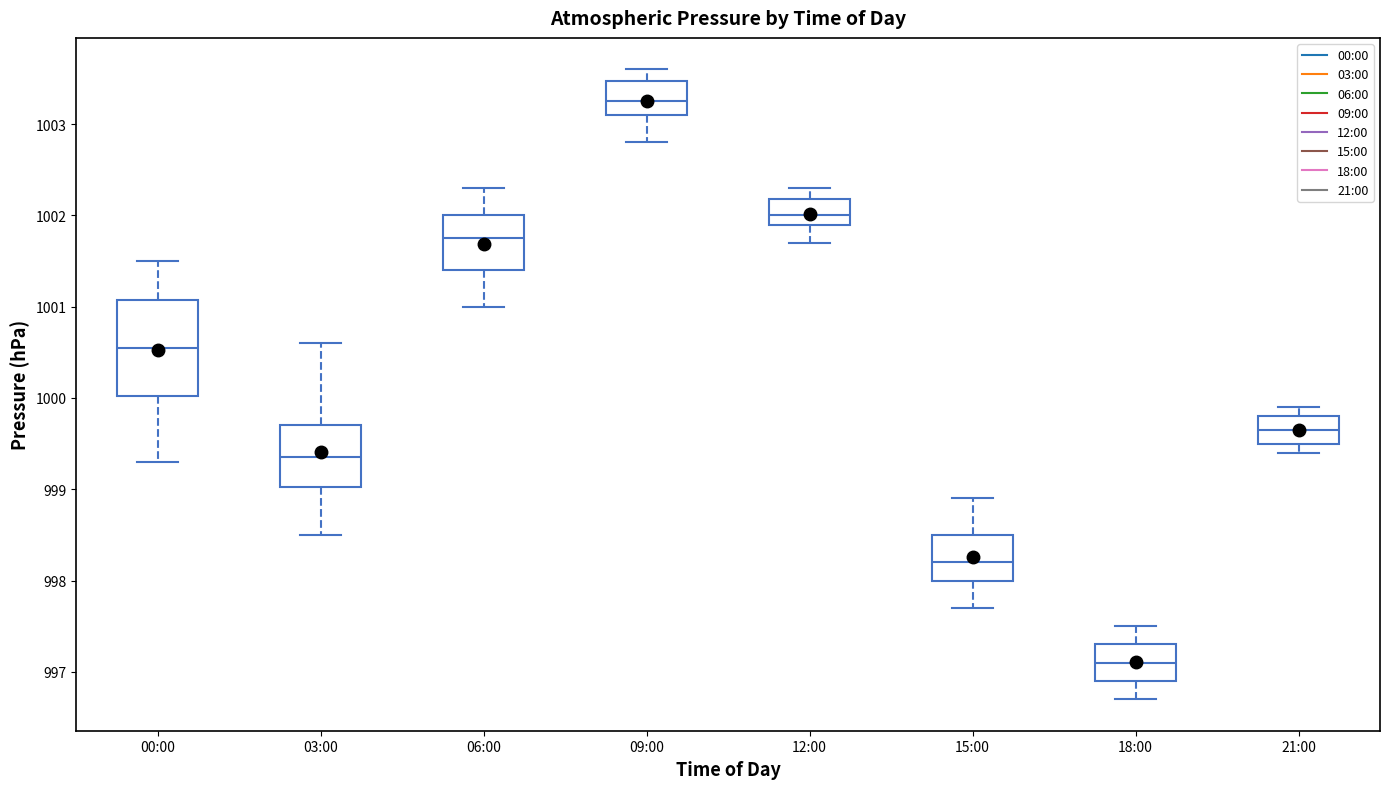

Which box's median line is the lowest?

18:00